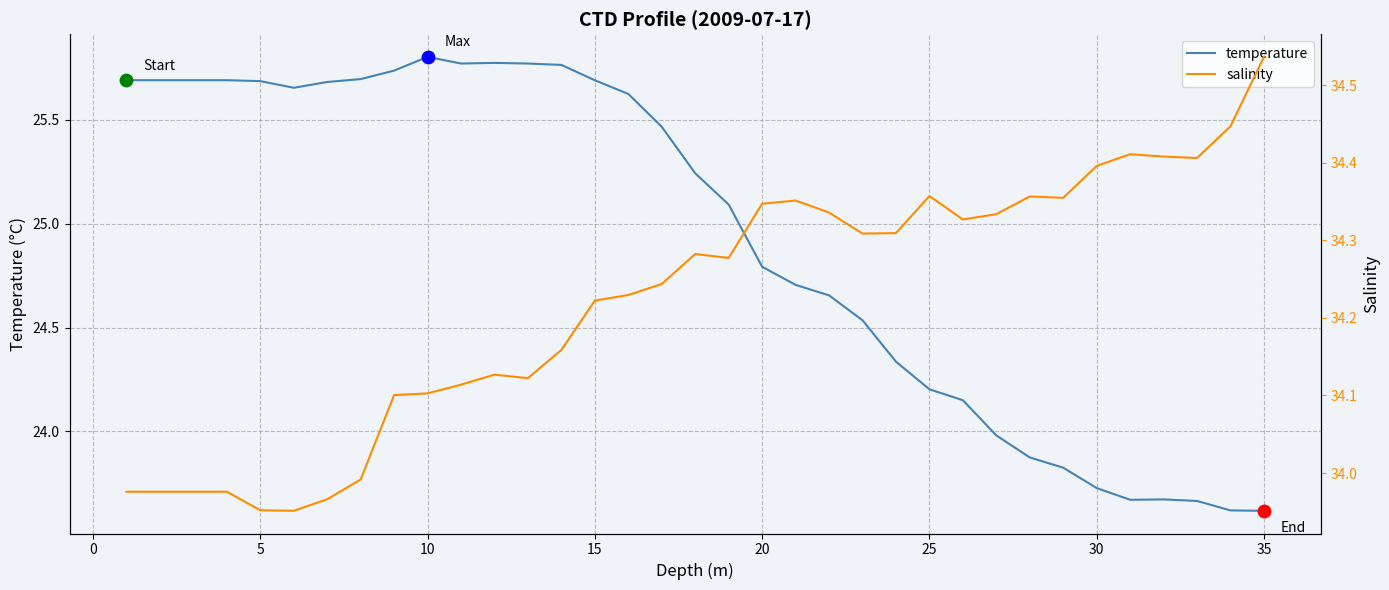

Which series reaches the minimum Y coordinate?

temperature